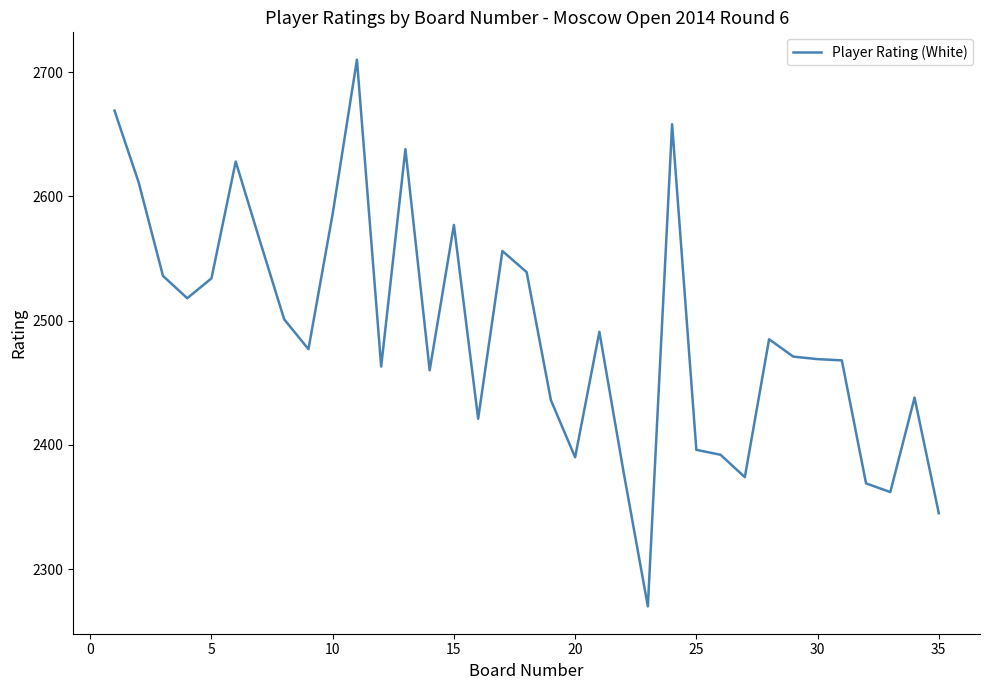

What is the maximum value shown in the chart?

2710